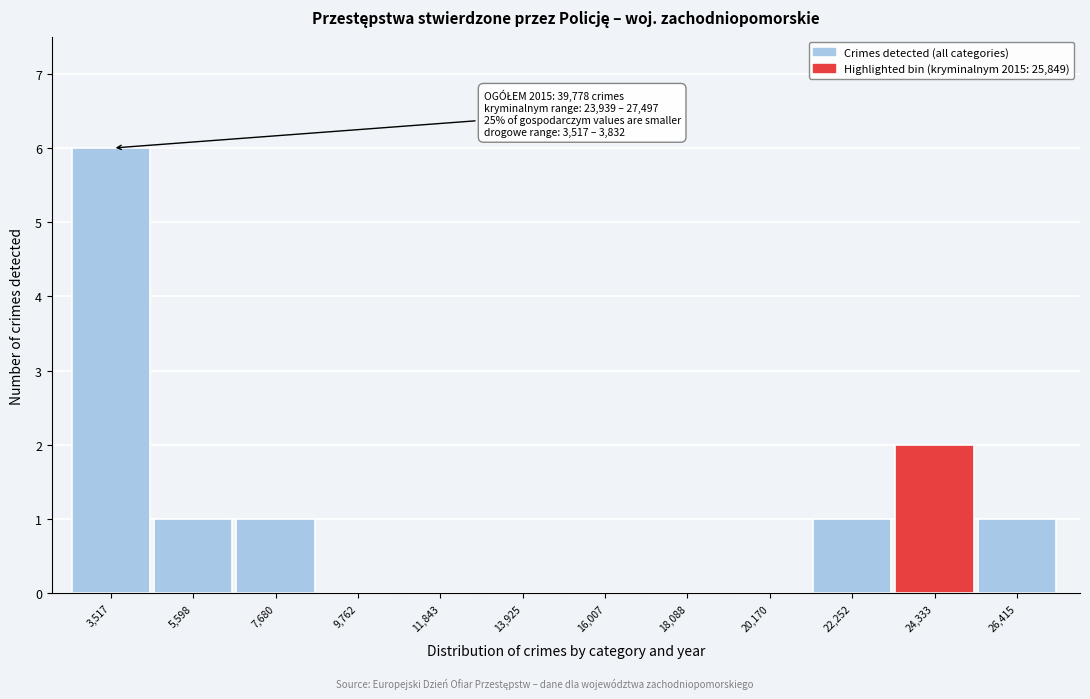

Reading left to right, extract all data points from this chart.

3,517=6	5,598=1	7,680=1	9,762=0	11,843=0	13,925=0	16,007=0	18,088=0	20,170=0	22,252=1	24,333=2	26,415=1